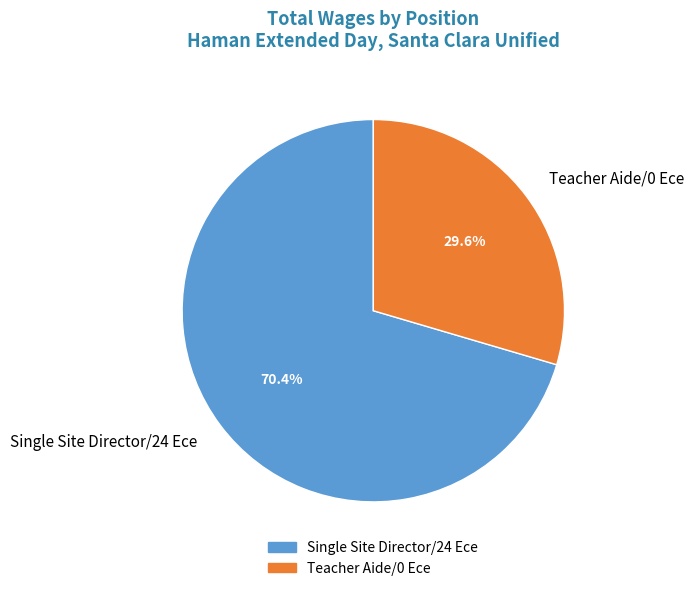

To the nearest percent, what percentage of the pie is Single Site Director/24 Ece?

70%